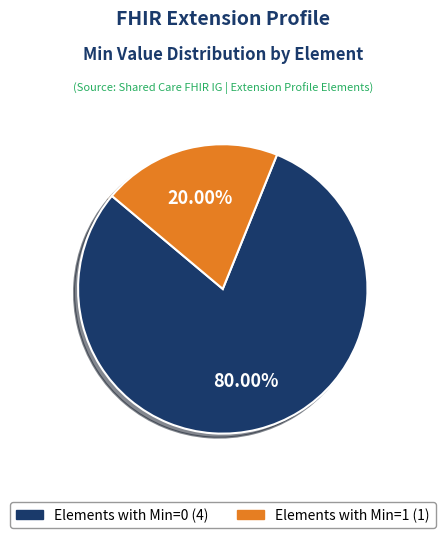

To the nearest percent, what is the average slice percentage?

50%